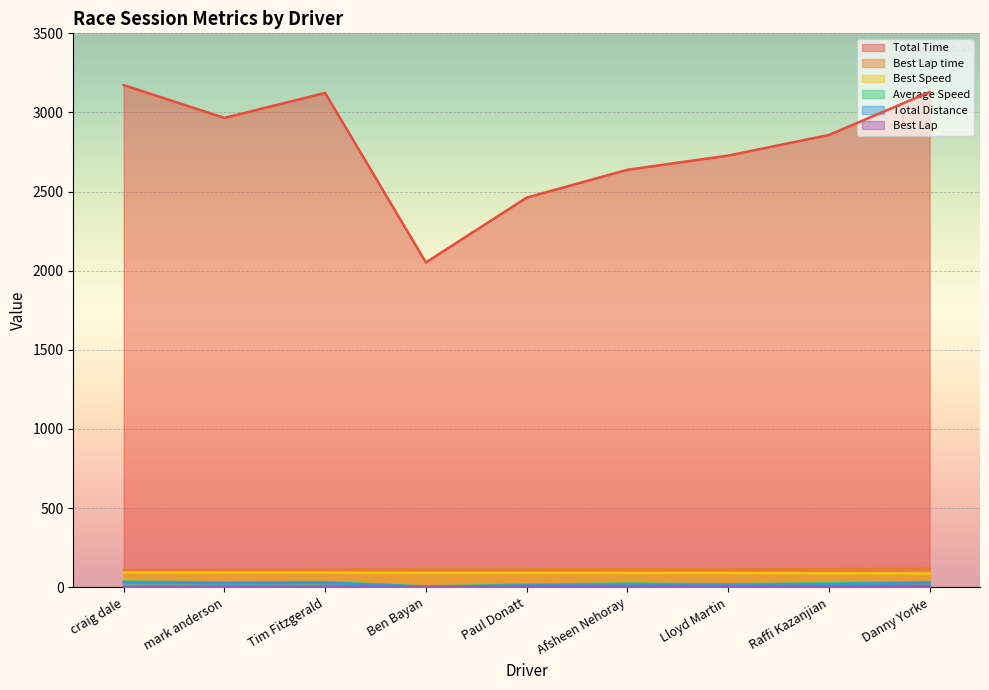

What is the average value of the Total Time series?

2792.0